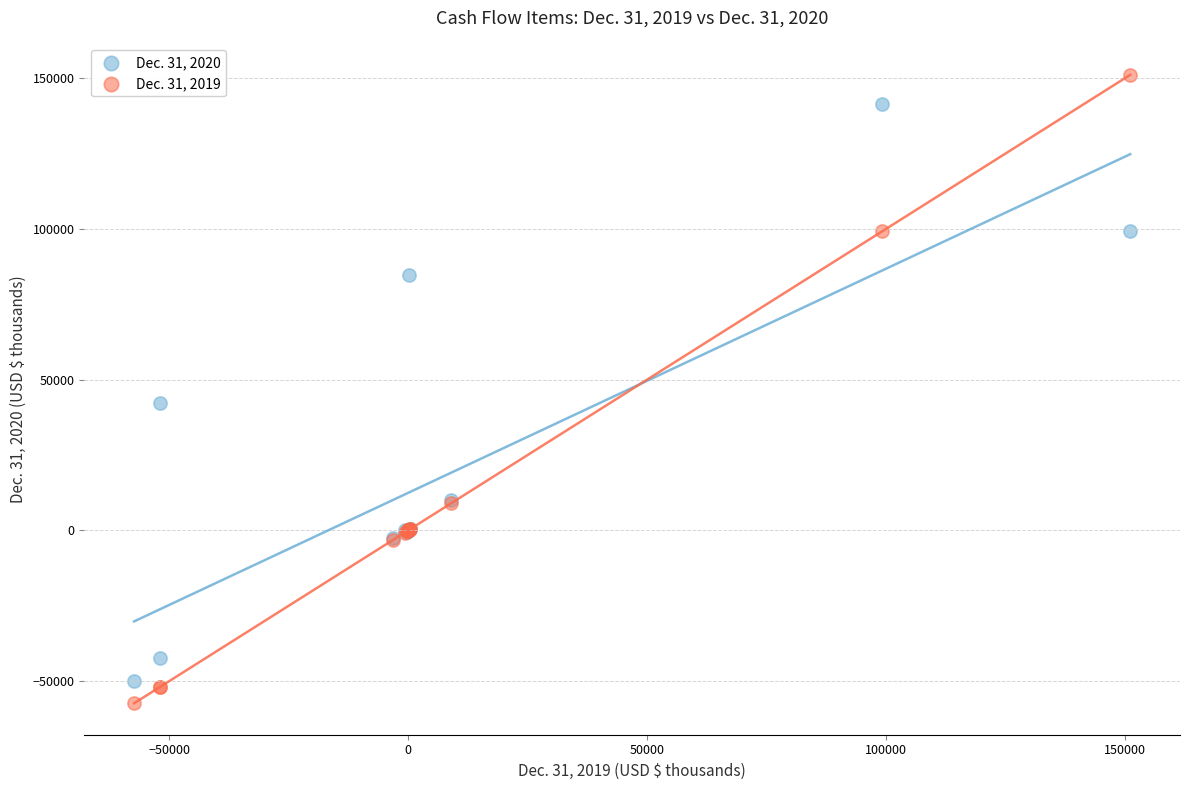

Which series reaches the maximum Y coordinate?

Dec. 31, 2019